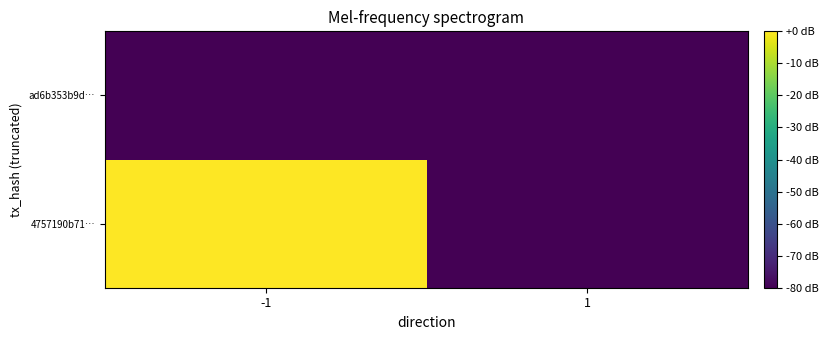

Which label corresponds to the smallest value in the chart?

1